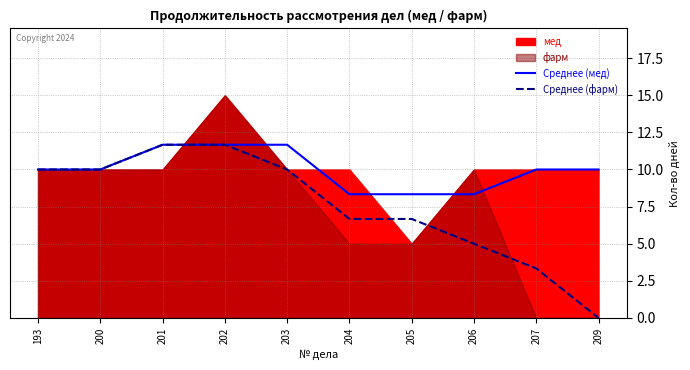

What is the difference between the highest and lowest values at 205?

1.7